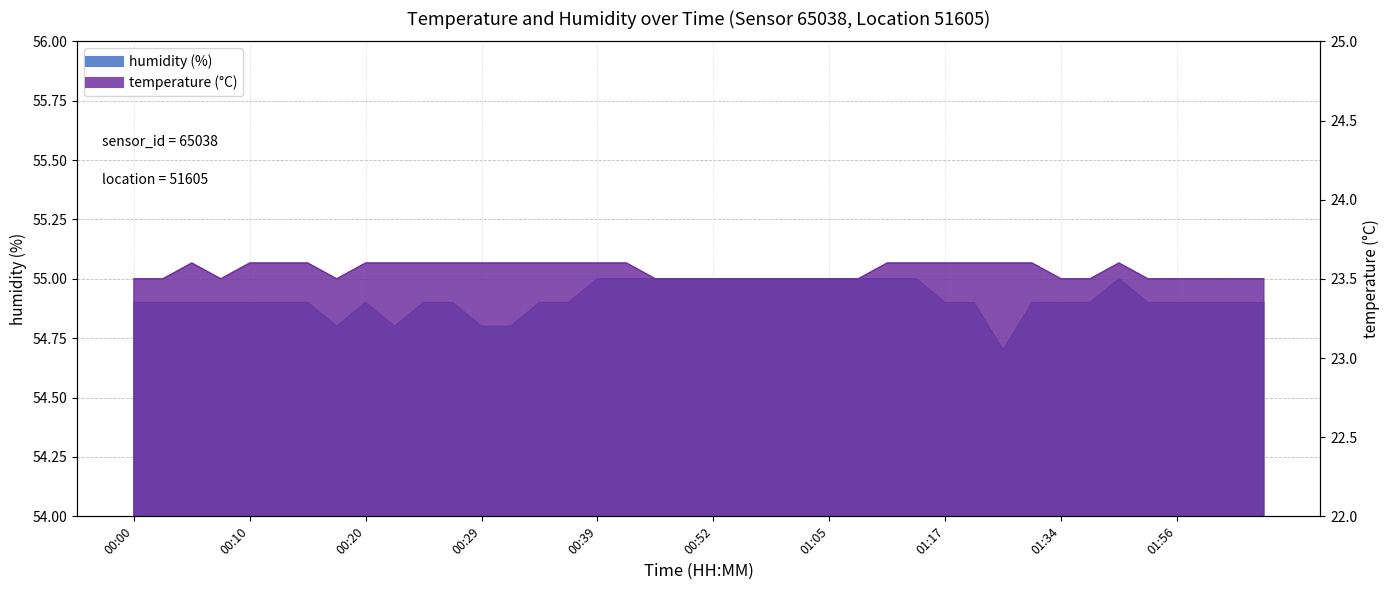

Rank the categories by temperature value from lowest to highest.

00:00, 00:03, 00:07, 00:17, 00:47, 00:49, 00:52, 00:54, 00:57, 01:02, 01:05, 01:07, 01:34, 01:36, 01:51, 01:56, 01:59, 02:02, 02:04, 00:05, 00:10, 00:12, 00:15, 00:20, 00:22, 00:24, 00:27, 00:29, 00:32, 00:34, 00:37, 00:39, 00:41, 01:09, 01:15, 01:17, 01:19, 01:25, 01:31, 01:40